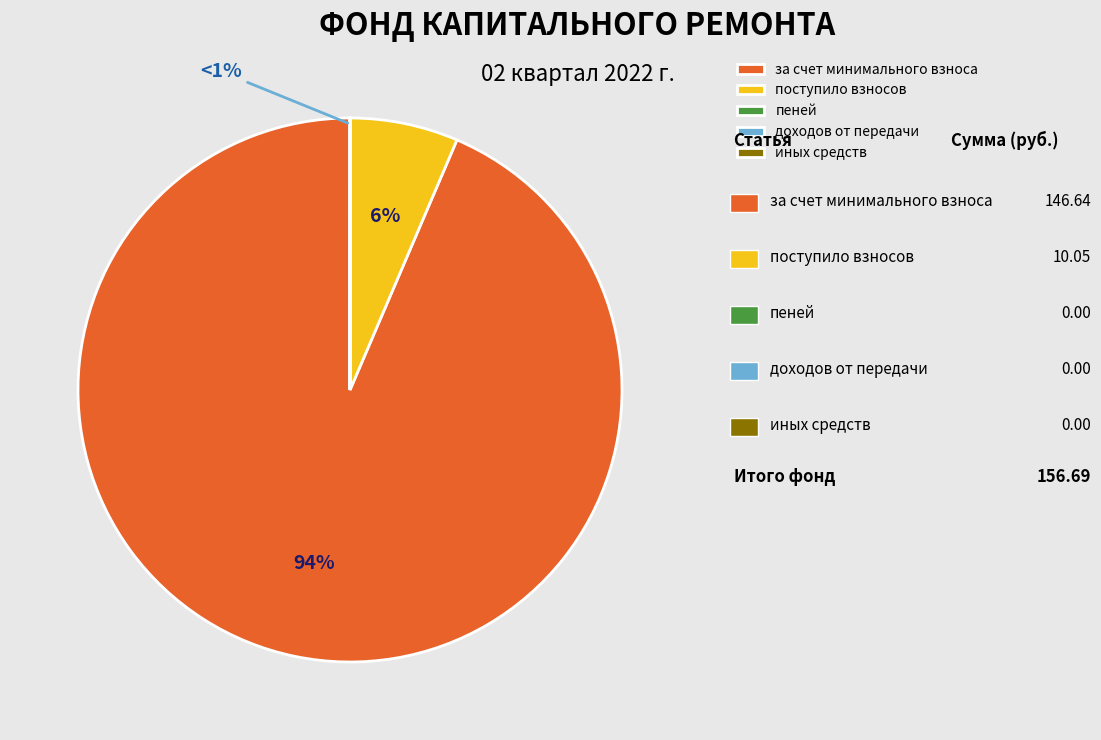

The иных средств slice represents 13% of the pie. True or false?

False